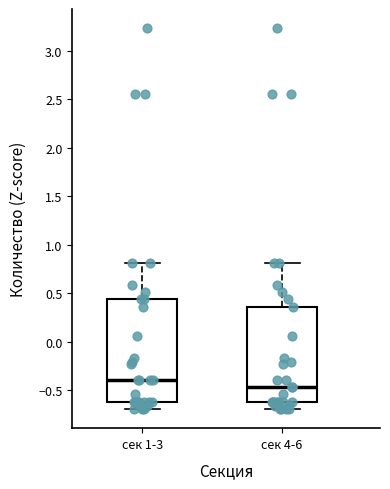

Which box's median line is the lowest?

сек 4-6